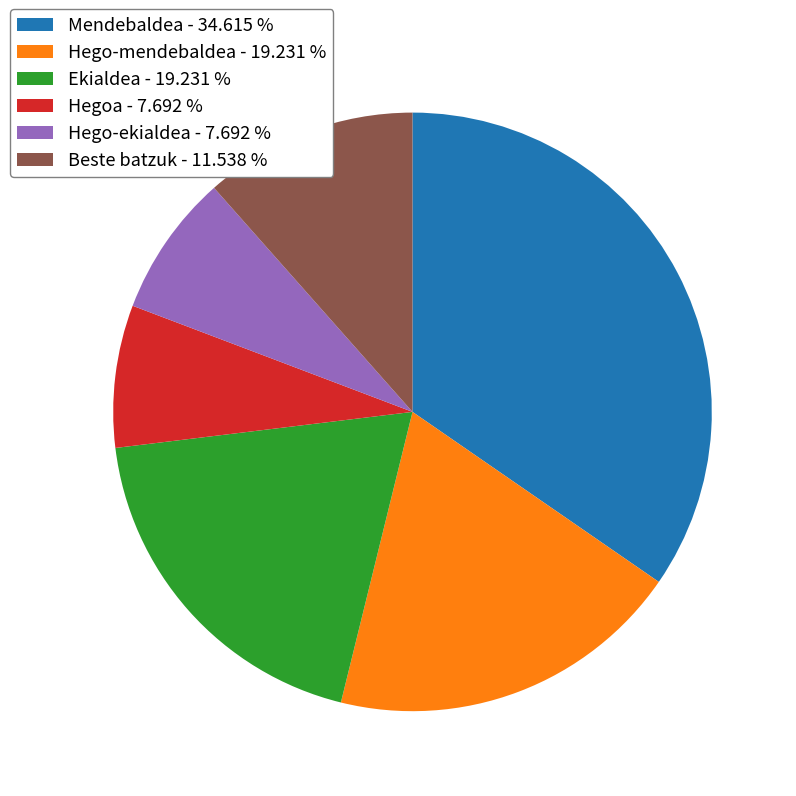

Is there any slice that represents more than half of the pie?

No